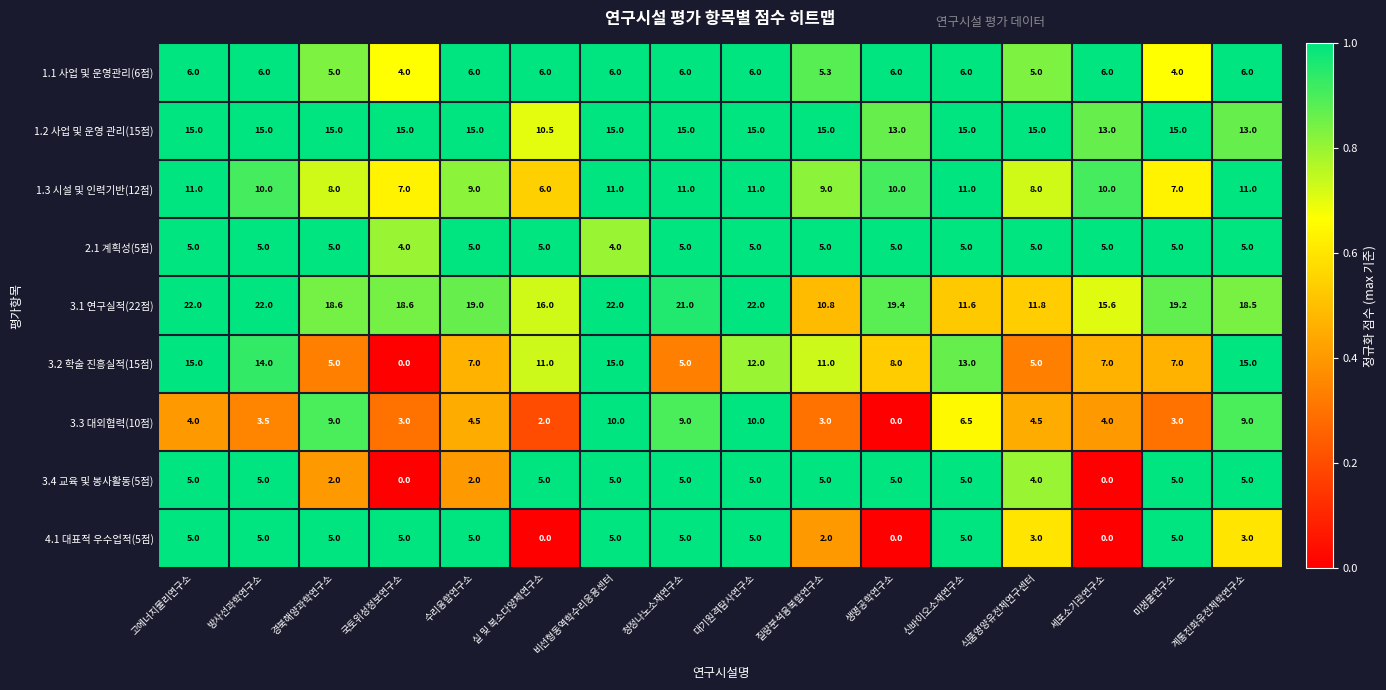

What is the spread (max minus min) of values at 경북해양과학연구소?

16.6